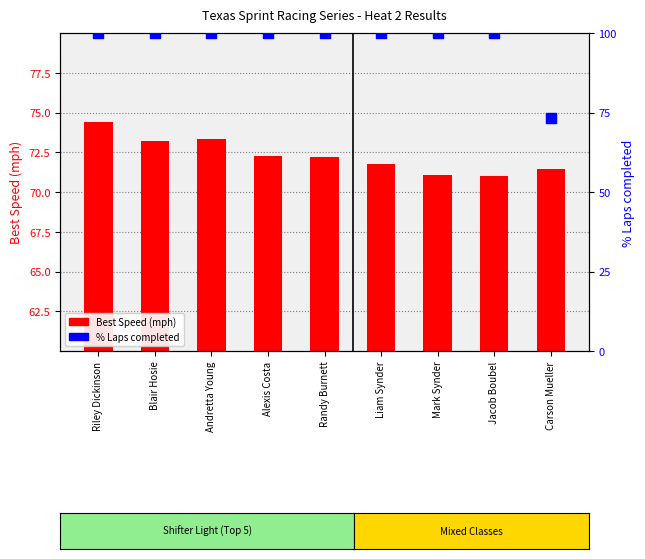

Which series has the largest total across all categories?

% Laps completed